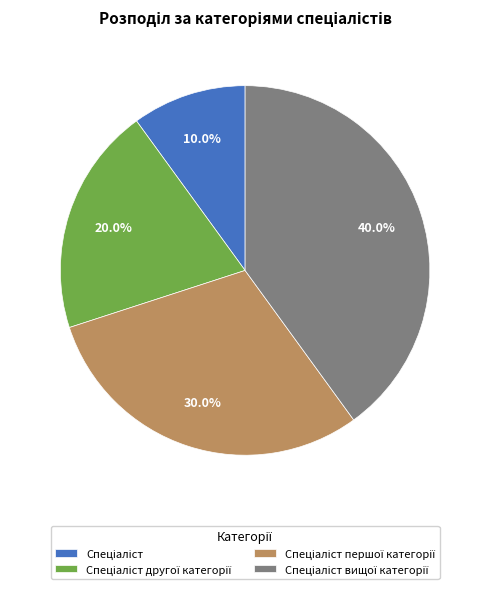

Is there any slice that represents more than half of the pie?

No